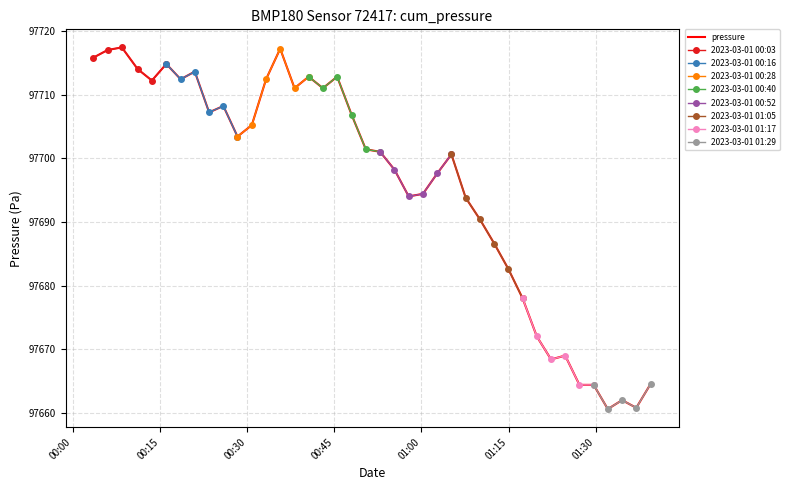

What is the value of the 37th point from the left?

97660.6